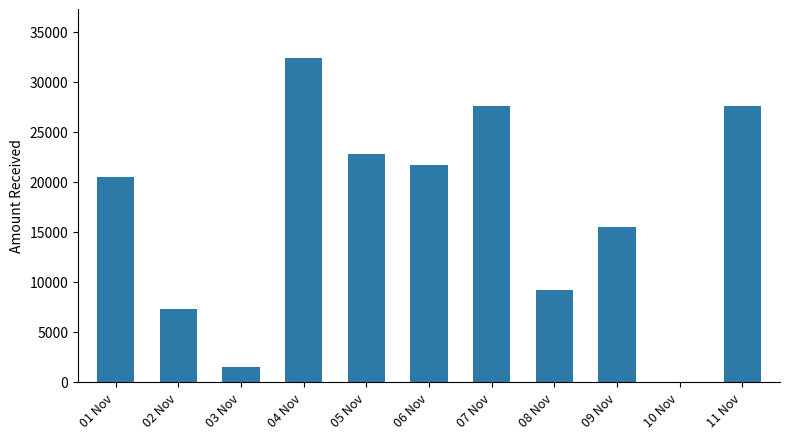

Are the bars horizontal?

No